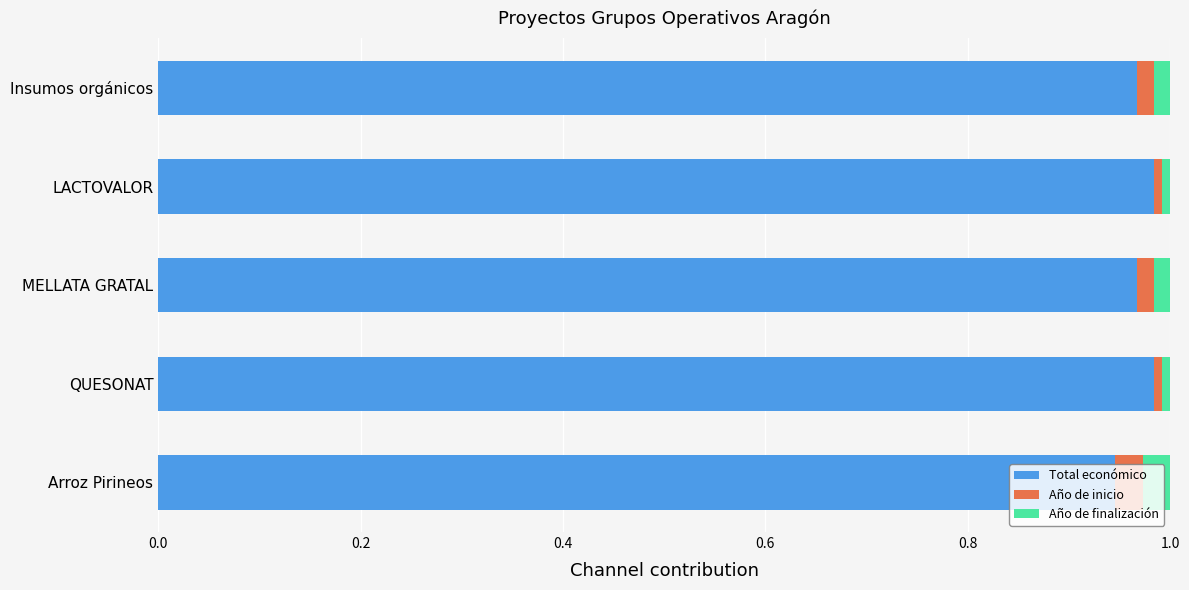

True or false: Total económico has a value of 0.7 at LACTOVALOR.

False